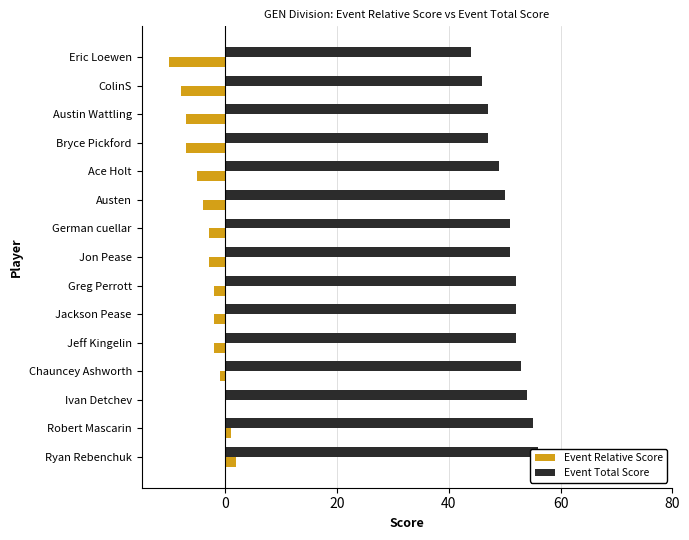

What is the sum of all Event Total Score values?

759